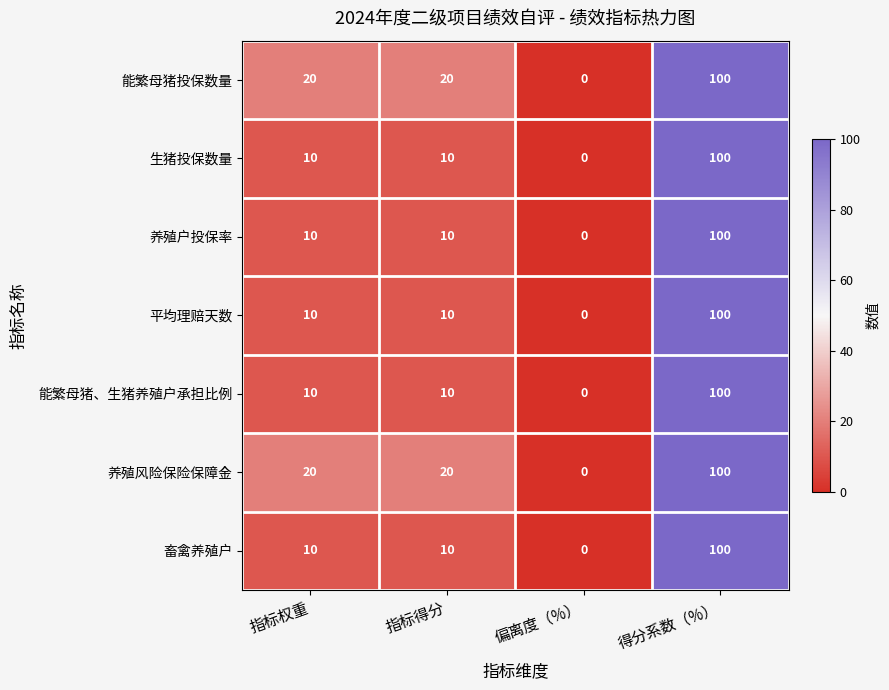

Count the number of data series in this chart.

7